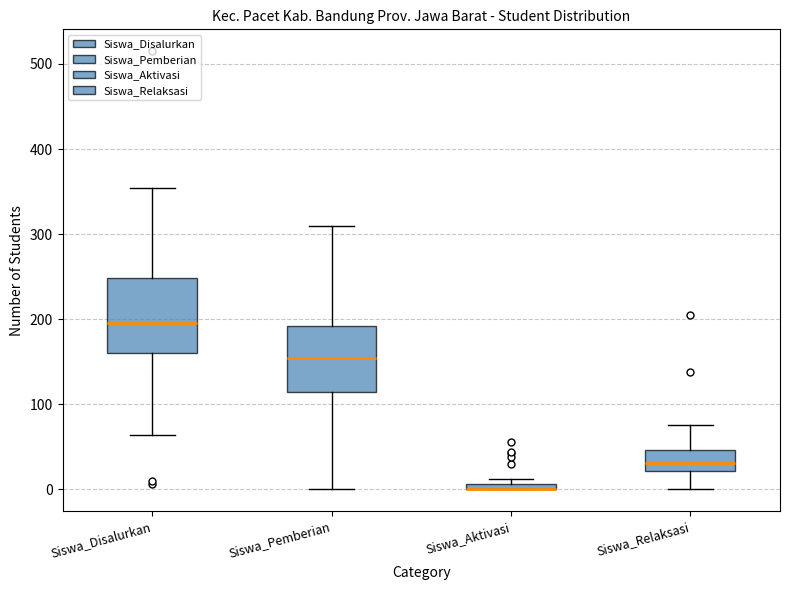

Comparing the boxes themselves (not the whiskers), which one is the tallest?

Siswa_Disalurkan